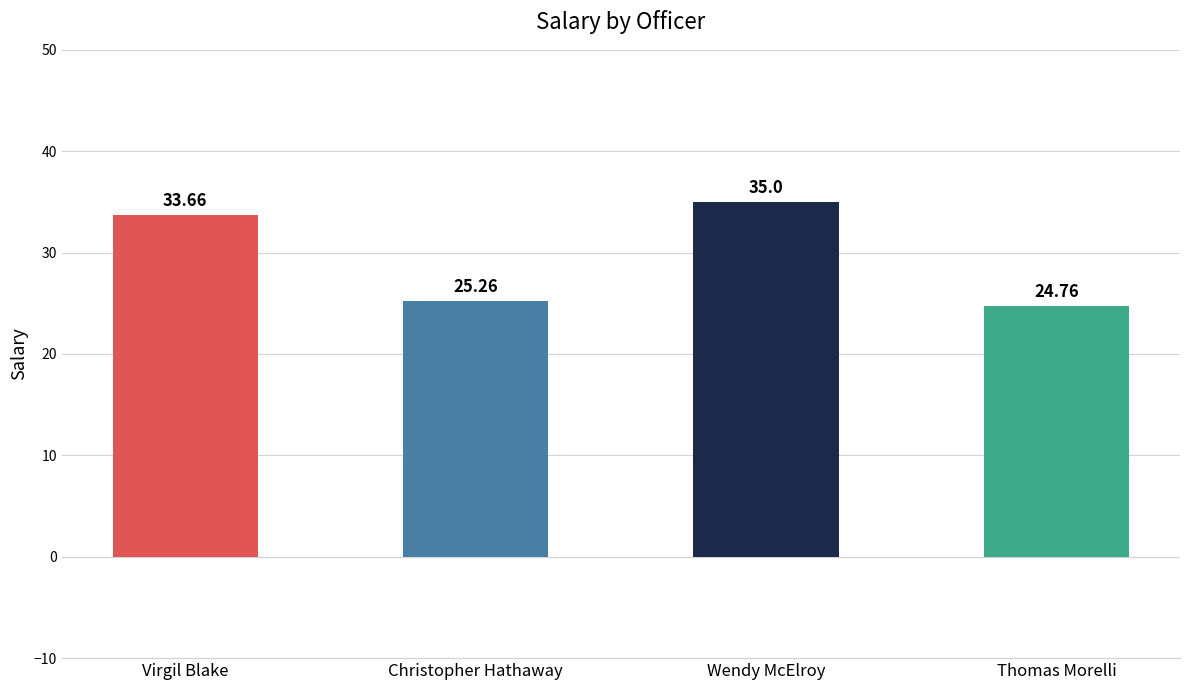

What is the label of the 1st bar from the left?

Virgil Blake